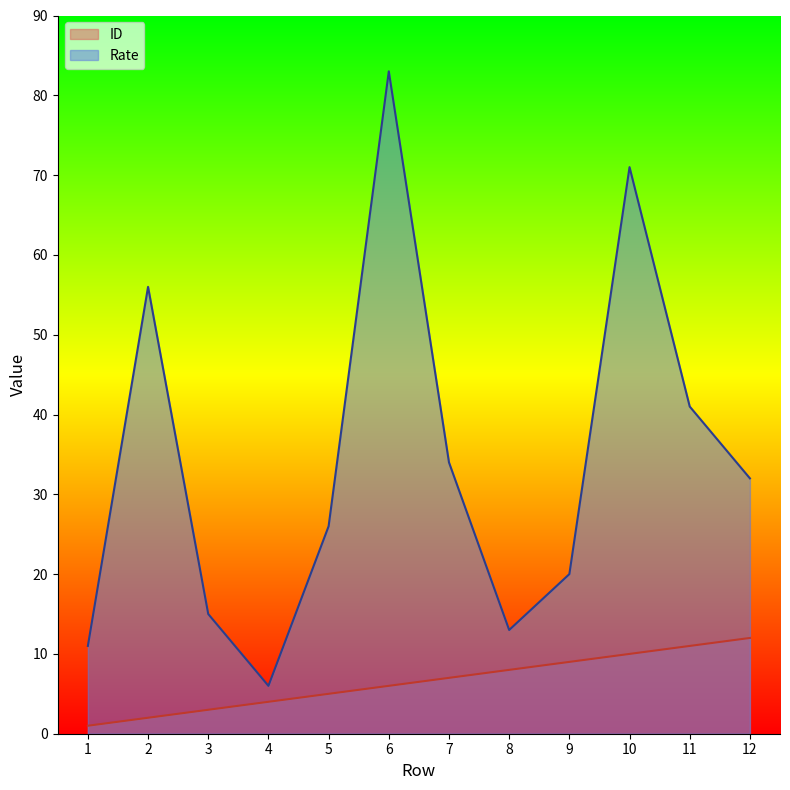

List the series in order of their overall mean, highest first.

Rate, ID